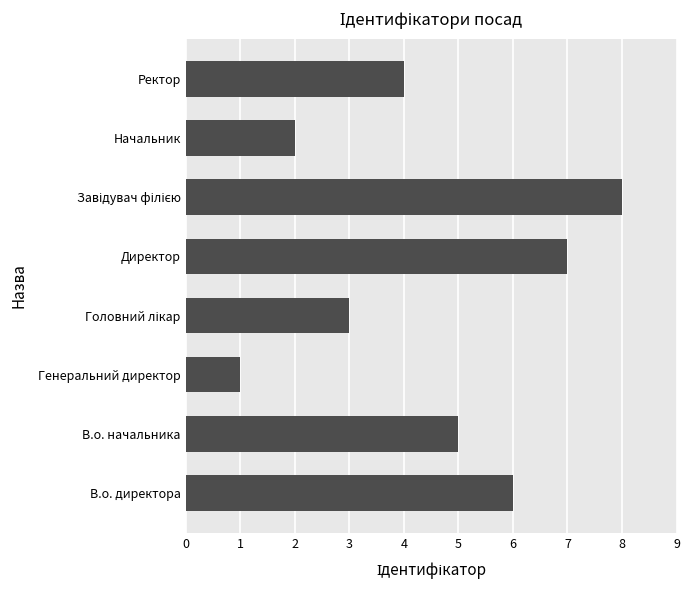

What is the difference between the maximum and second lowest values?

6